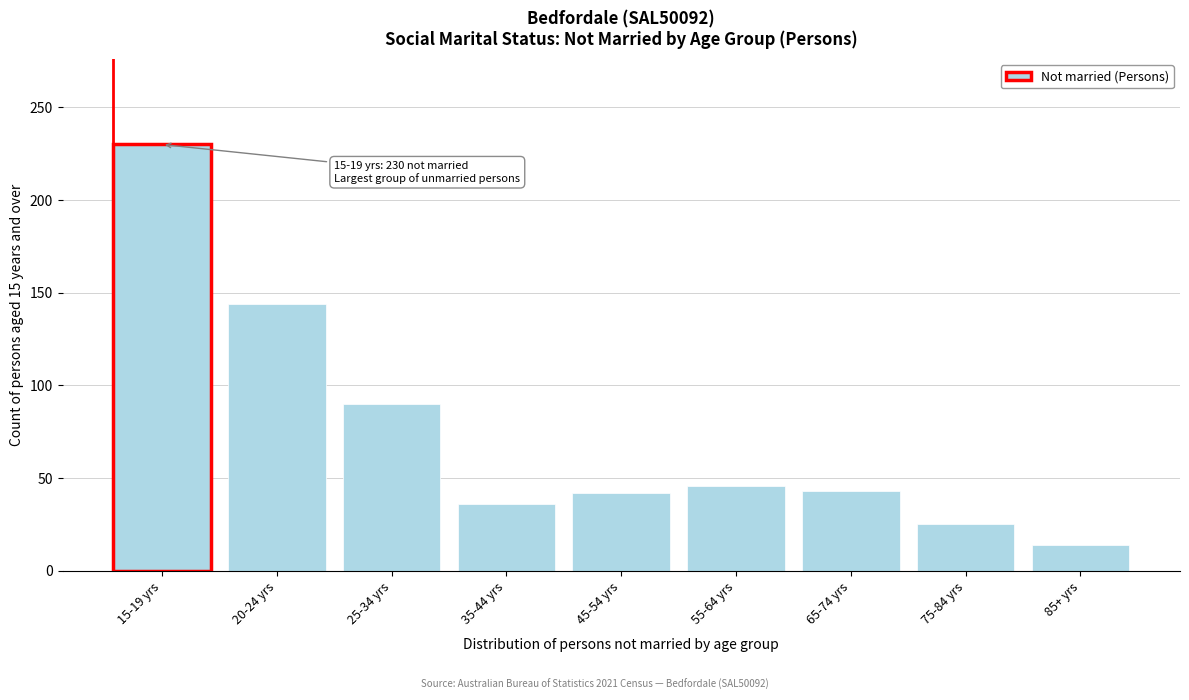

Approximately how many times larger is the value at 15-19 yrs compared to 55-64 yrs?

5.0